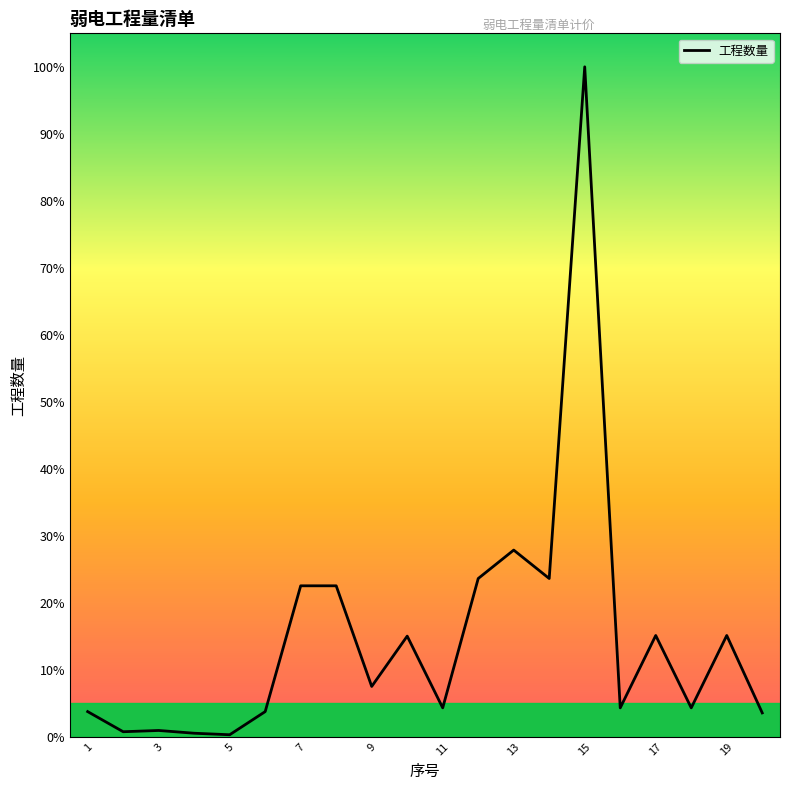

What is the greatest value displayed?

100.0